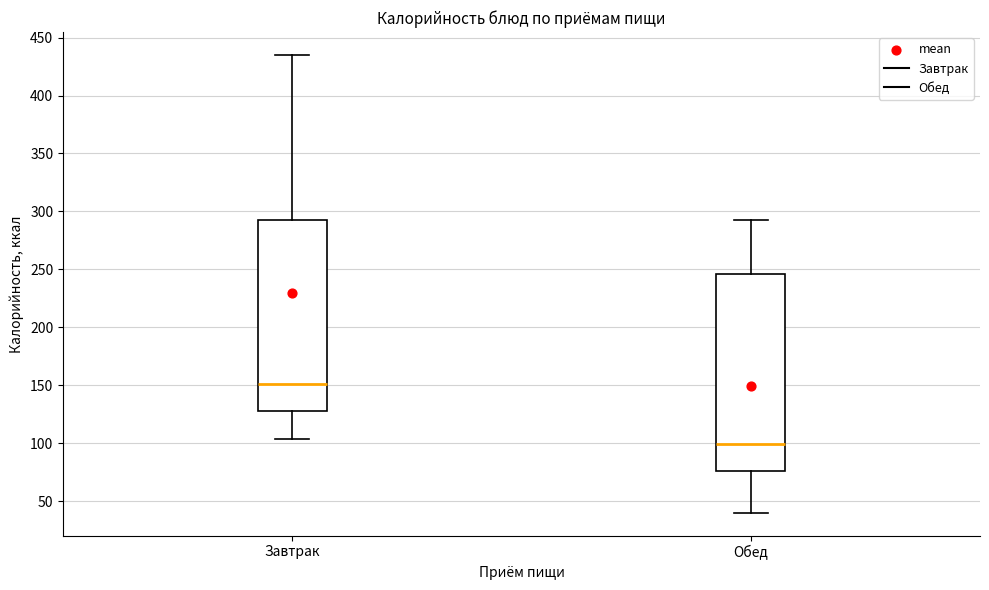

Reading left to right, read every box against the y-axis: the position of its median line, the range the box covers, and the ends of its whiskers. The values are not printed on the chart, so give them approximately, as read against the axis.

Завтрак: median 150, box 130 to 295, whiskers 105 to 435
Обед: median 100, box 75 to 245, whiskers 40 to 295